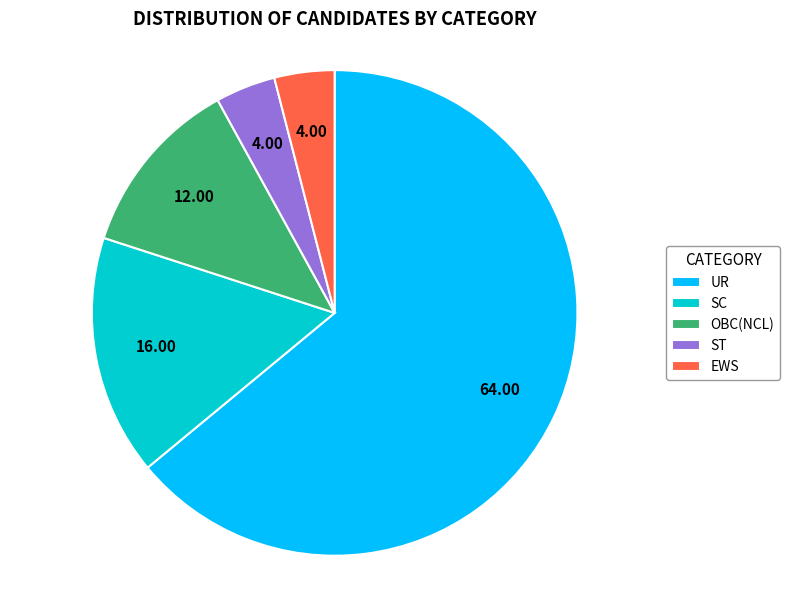

Combined, do EWS and OBC(NCL) account for over 50%?

No